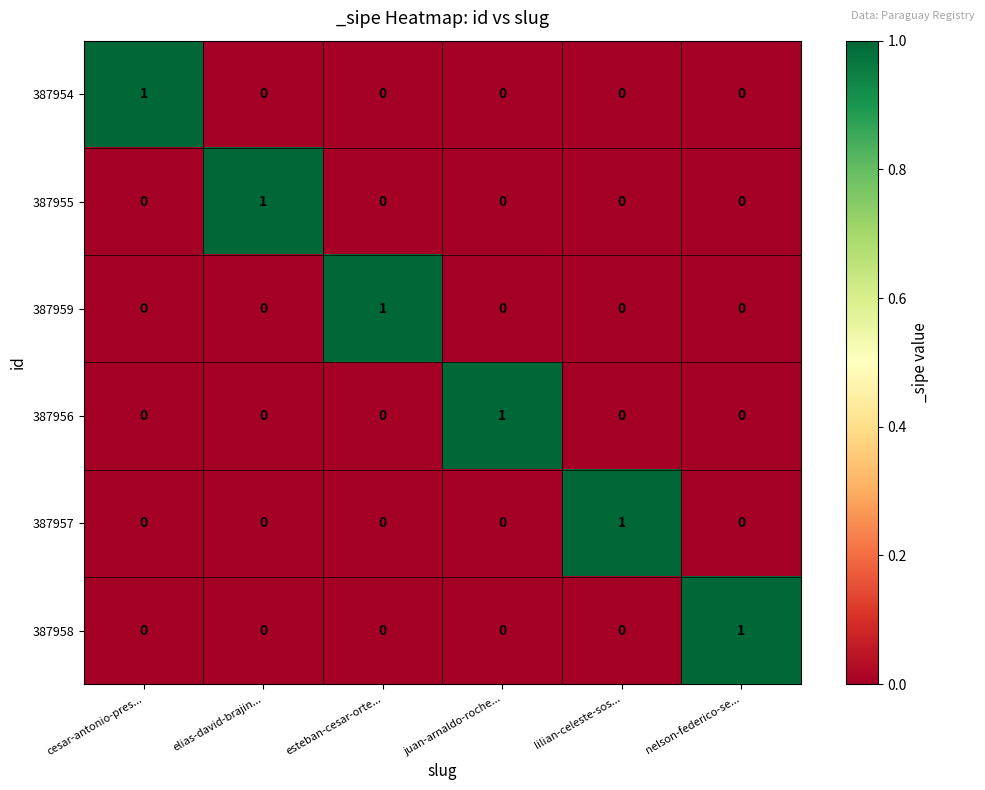

True or false: 387955 has a value of 0 at juan-arnaldo-roche....

True